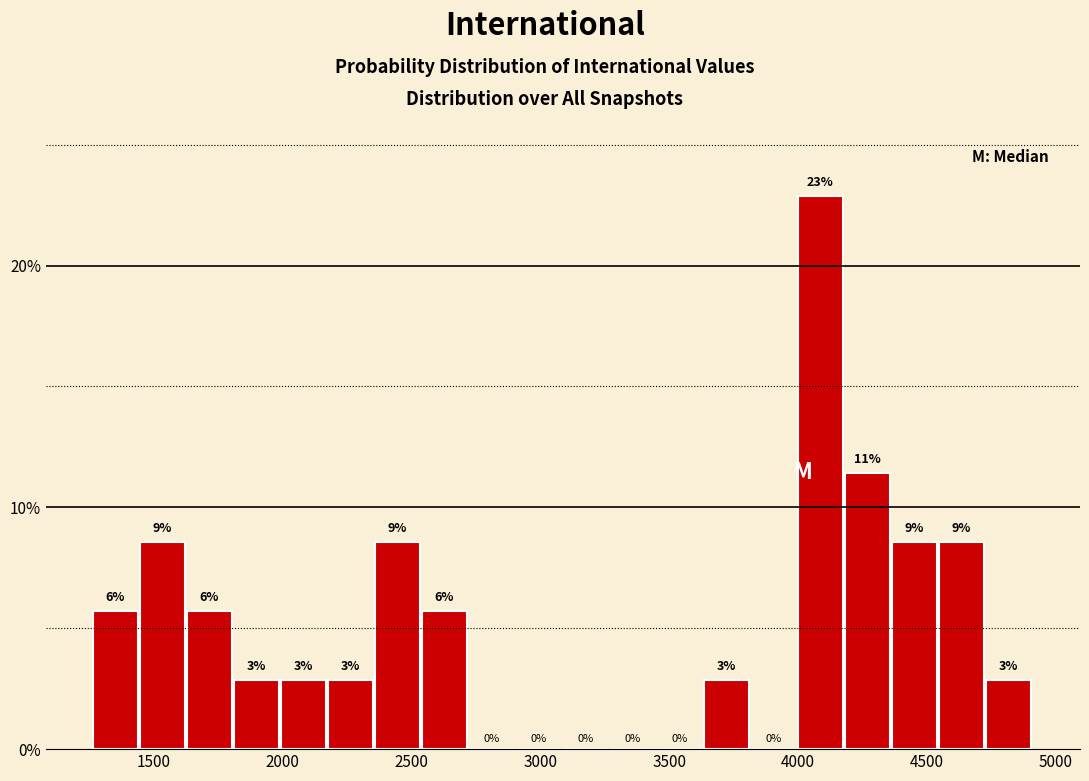

Around what value on the x-axis is the tallest bar? Give the approximate position of its centre, as read against the axis.

4100